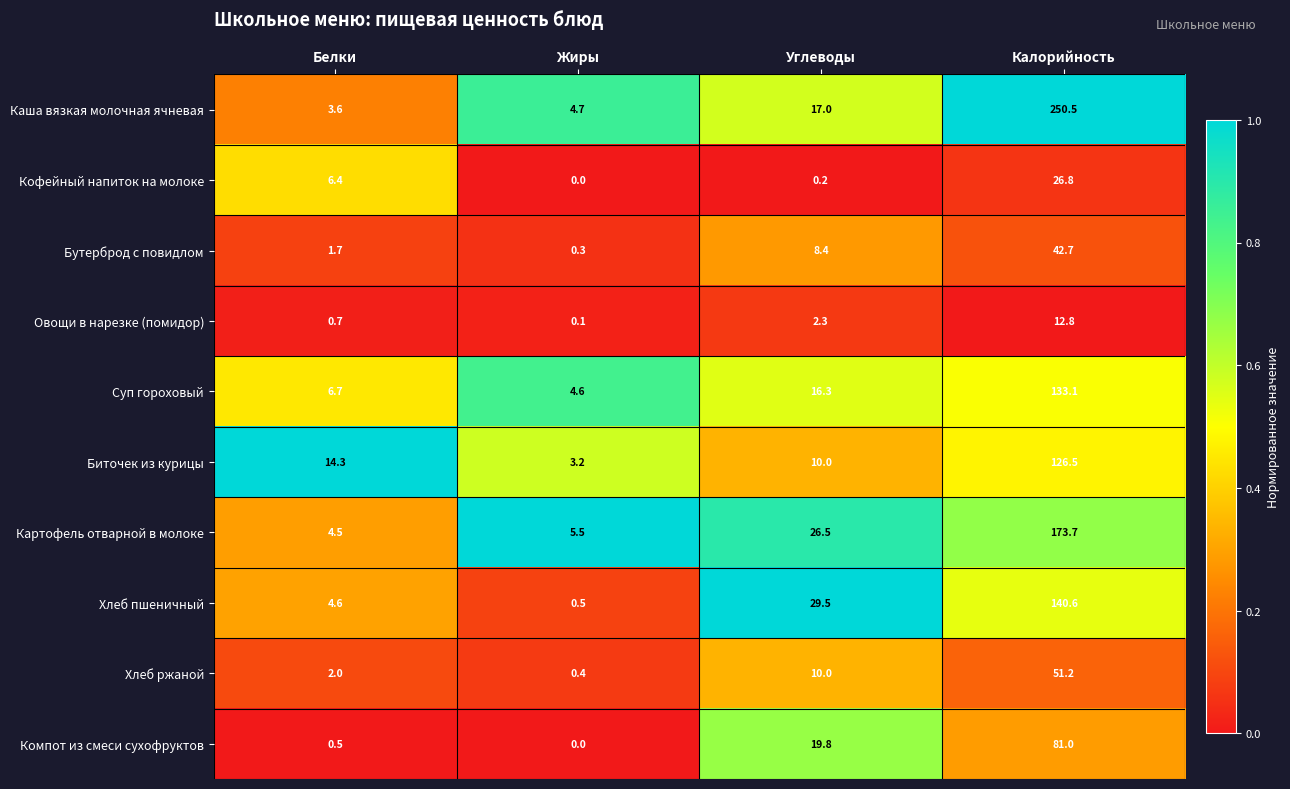

How many distinct data groups are displayed?

10